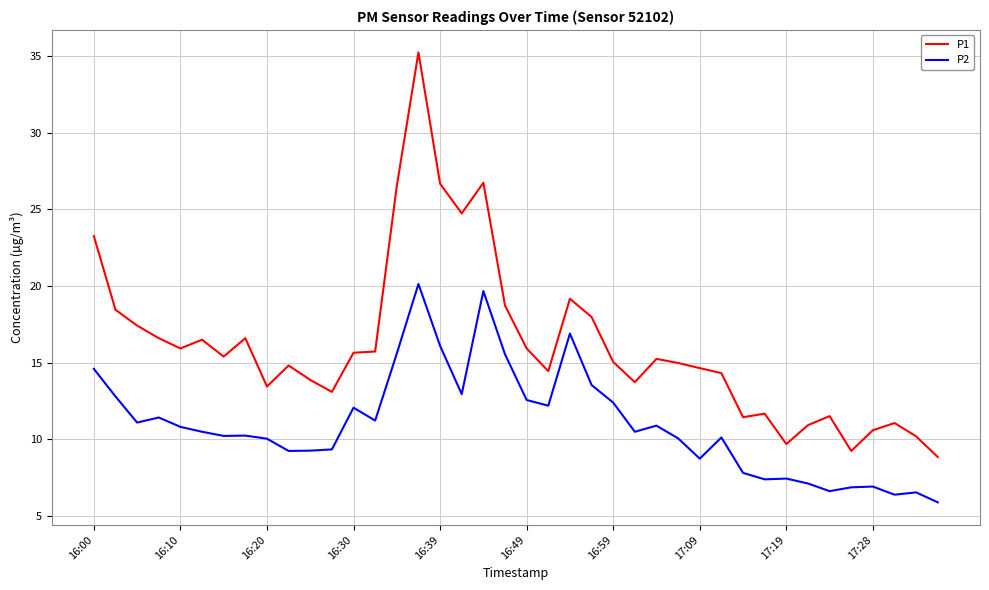

What is the difference between the maximum and minimum values in the P1 series?

26.4